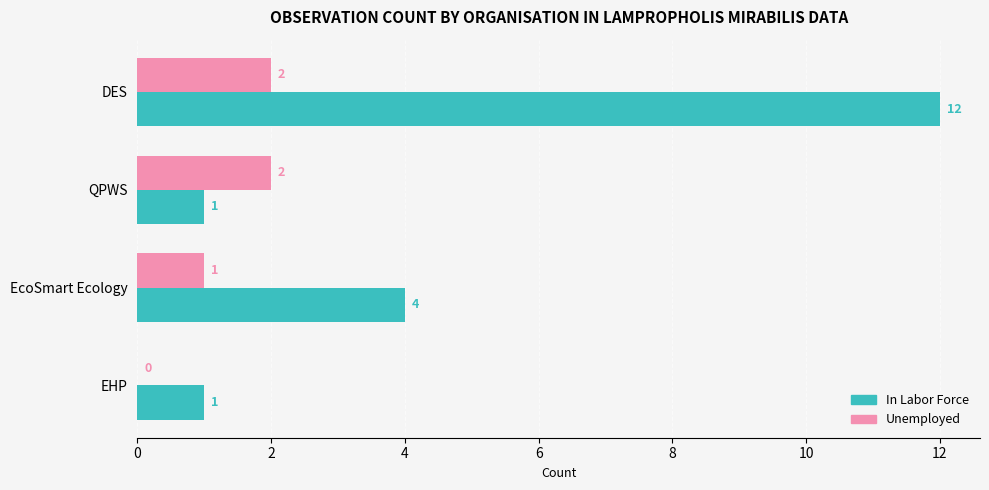

What is the sum of all In Labor Force values?

18